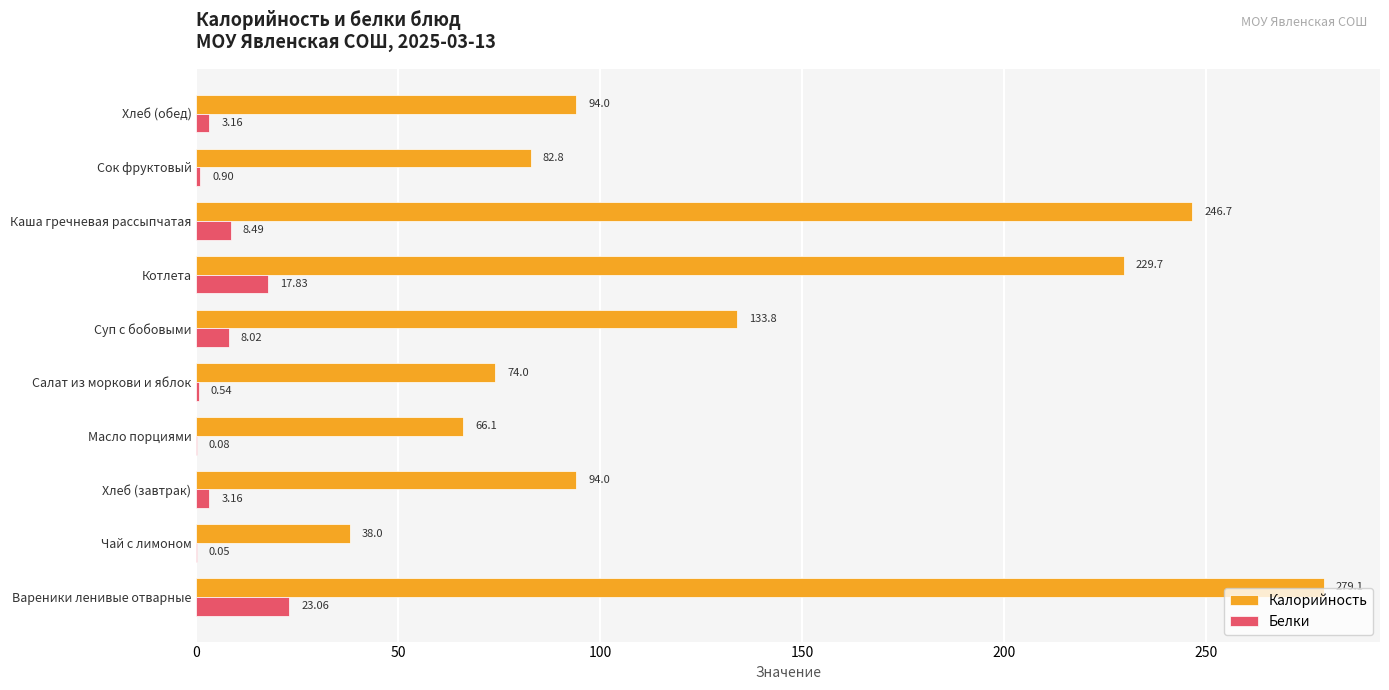

What is the sum of all Белки values?

65.3